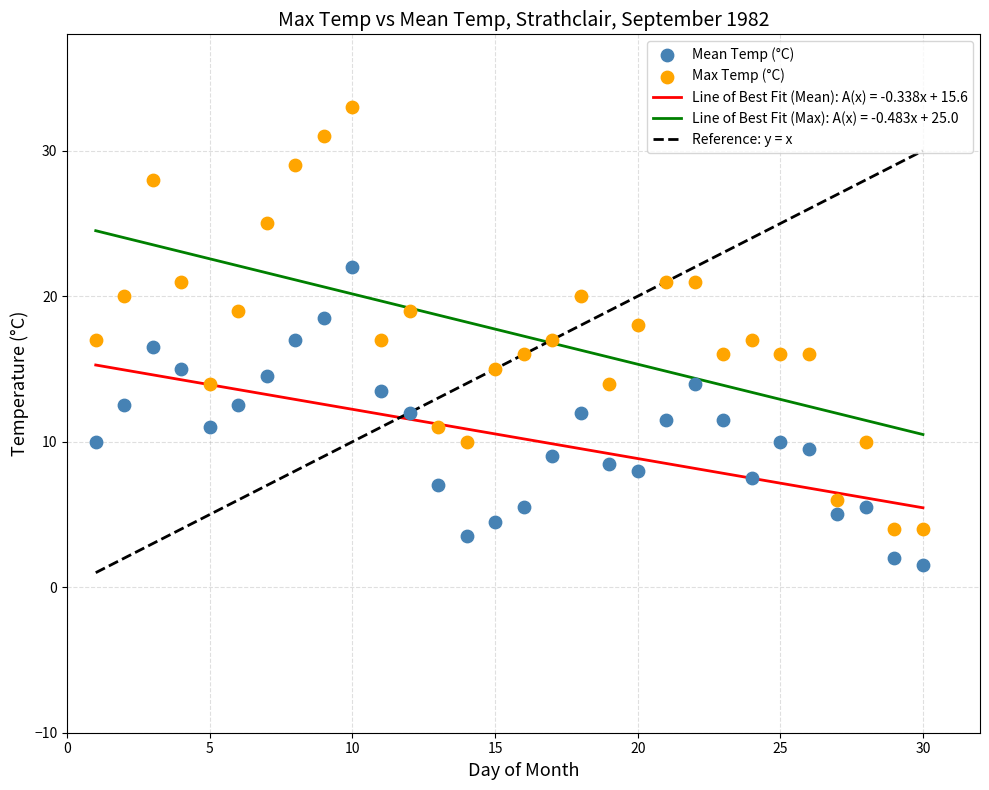

Across all data points, what is the range of X values (max minus min)?

29.0